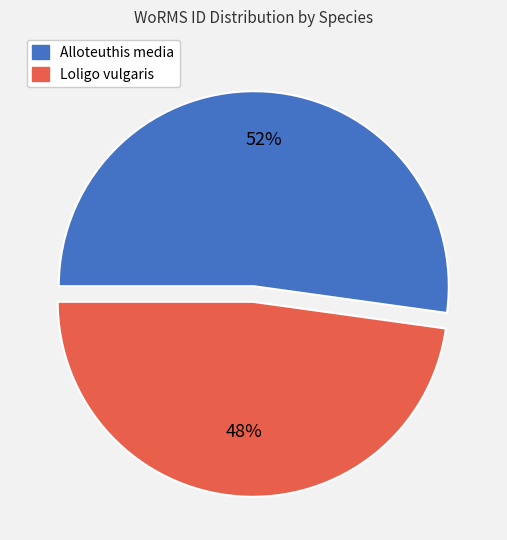

To the nearest percent, what is the difference between the largest and smallest slice percentages?

4%